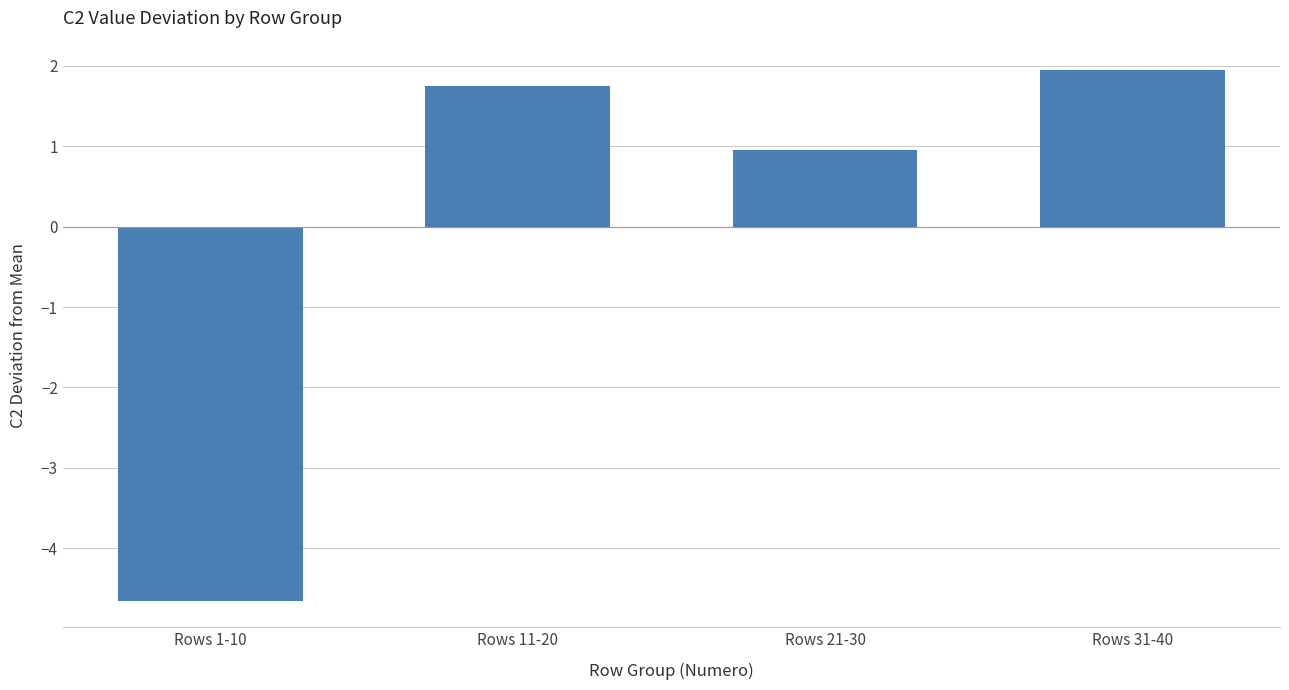

List the labels in order of value, largest first.

Rows 31-40, Rows 11-20, Rows 21-30, Rows 1-10